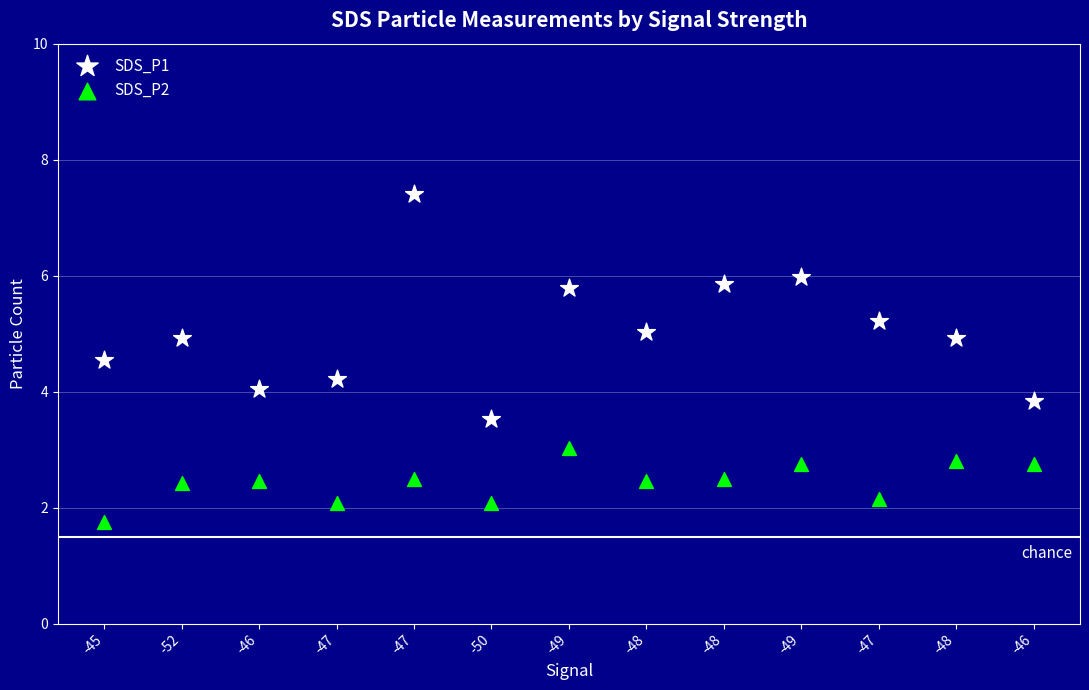

Which series reaches the maximum Y coordinate?

SDS_P1